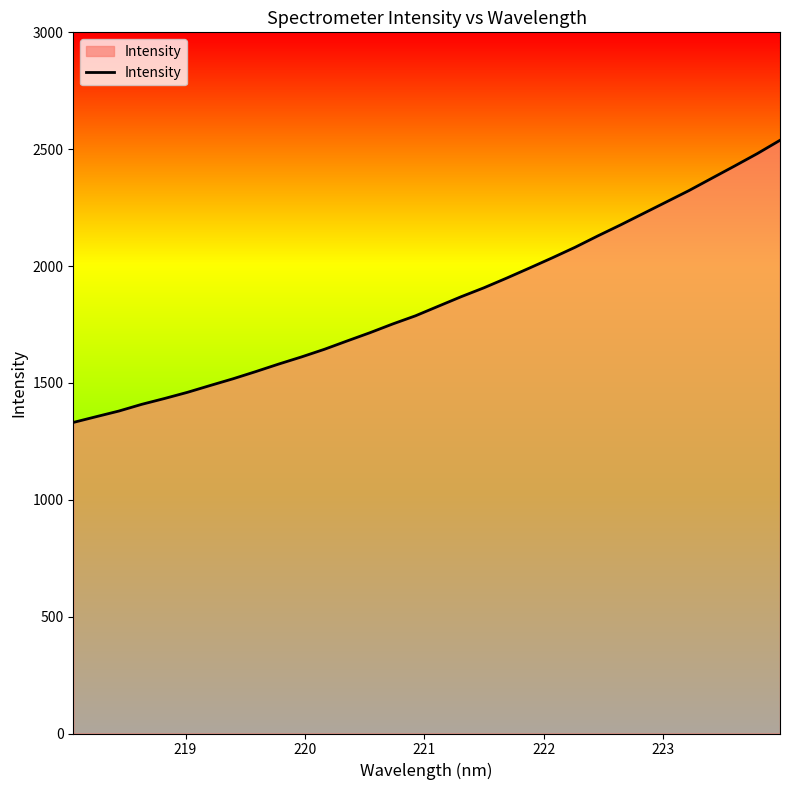

What is the maximum value shown in the chart?

2538.1